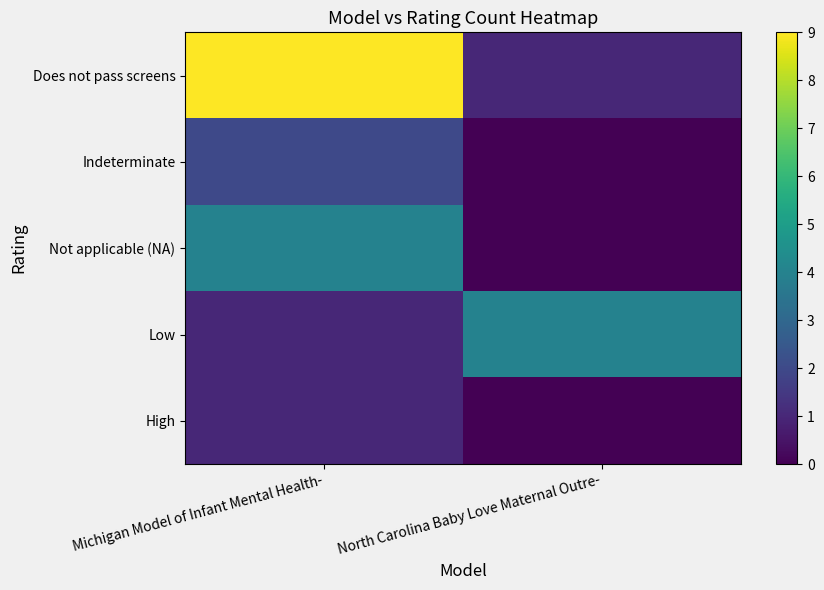

Which series has the widest spread of values?

Does not pass screens